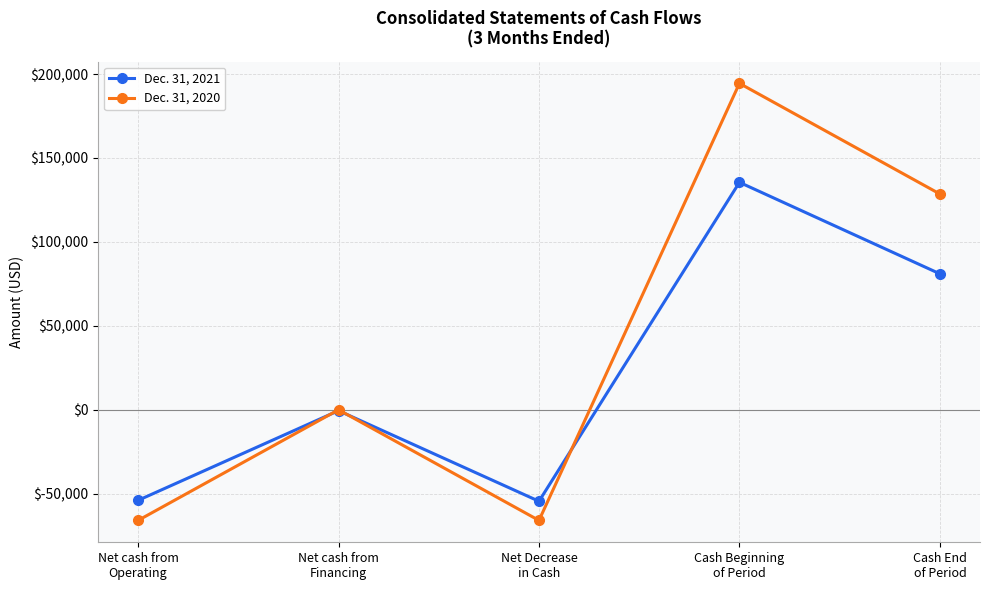

At Cash End
of Period, list the series in order from largest to smallest.

Dec. 31, 2020, Dec. 31, 2021